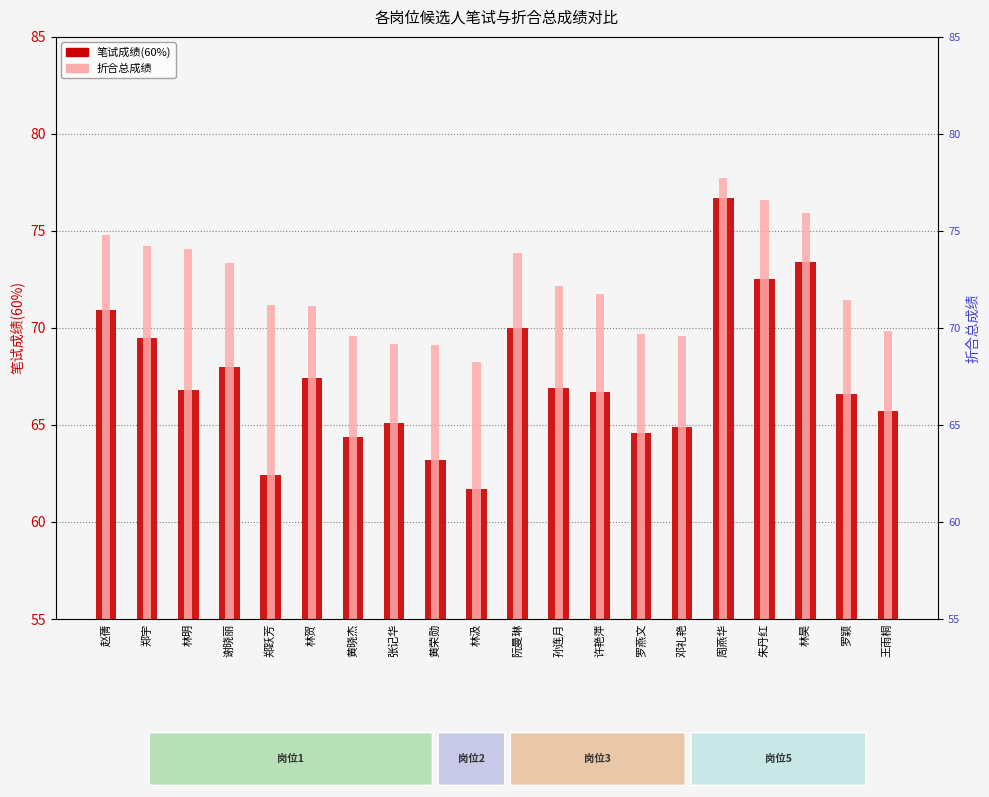

What is the value of the 折合总成绩 bar at the 18th from the left?

75.9